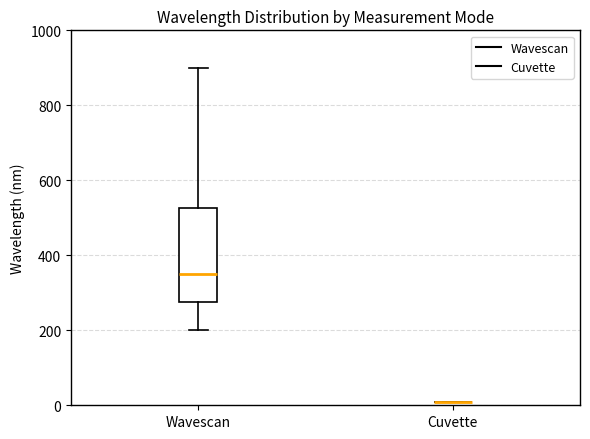

Where does the upper whisker of the box for Wavescan end on the y-axis? The values are not printed on the chart, so give them approximately, as read against the axis.

900